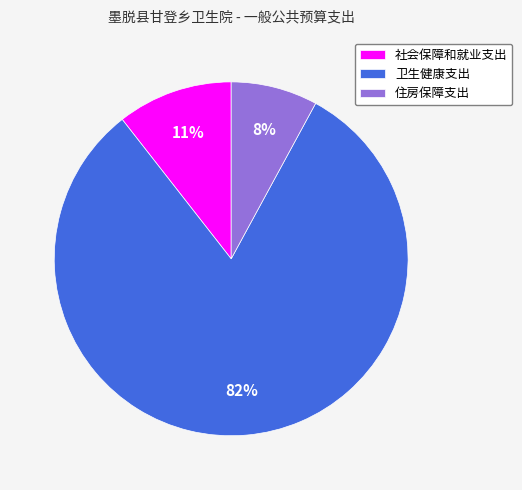

To the nearest percent, what is the average slice percentage?

33%